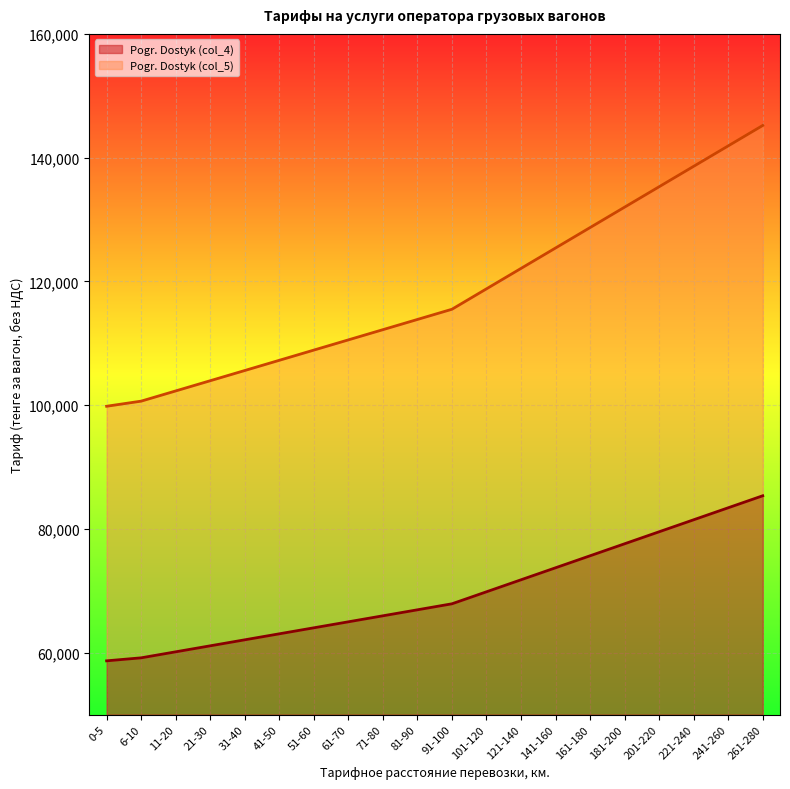

At which label does Pogr. Dostyk (col_5) reach its peak?

261-280